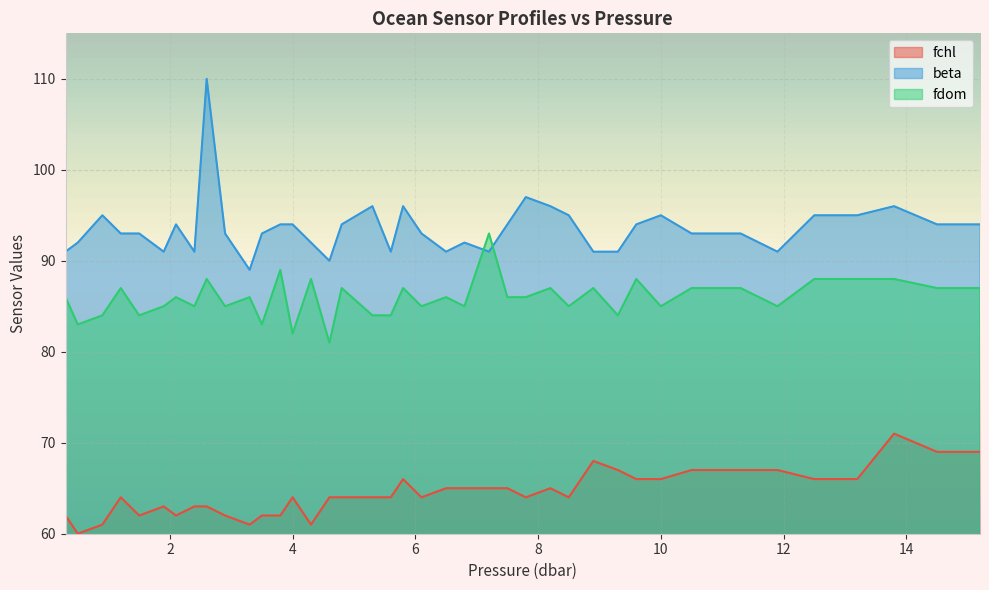

How many interior local peaks does the fdom series have?

13